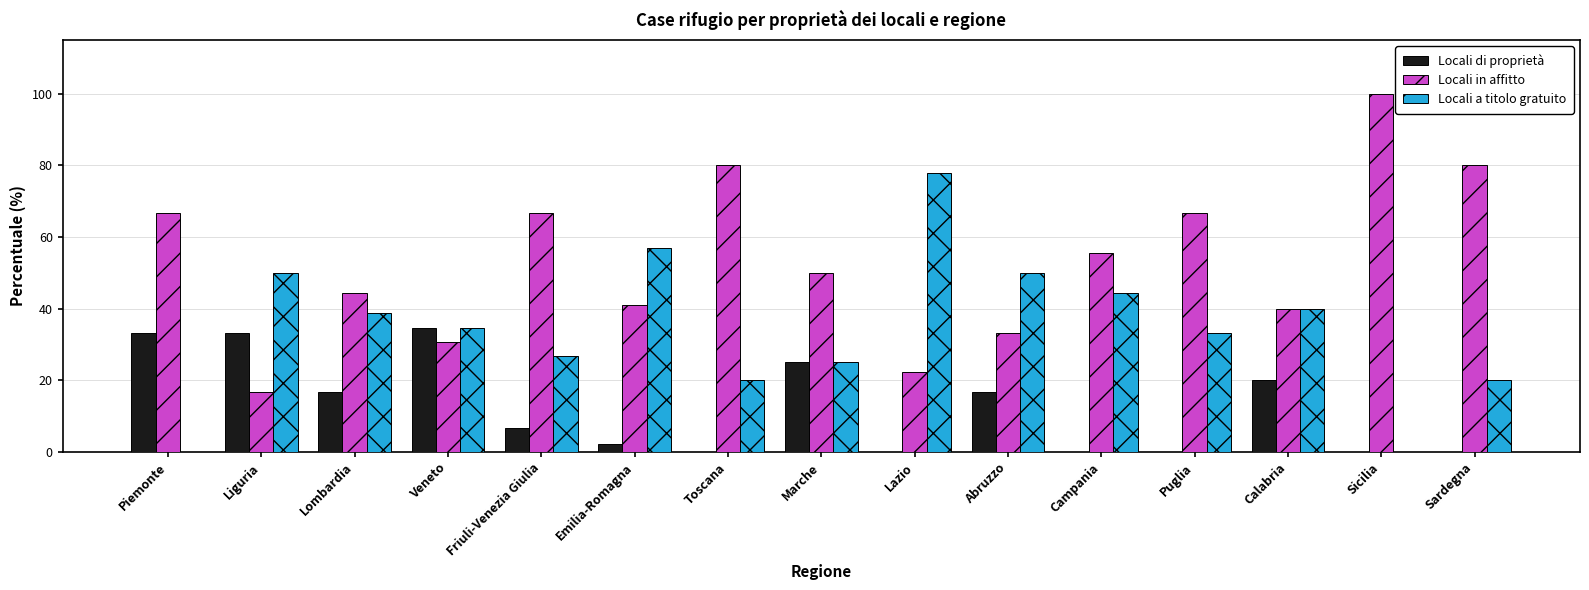

Which label corresponds to the largest value in the chart?

Sicilia